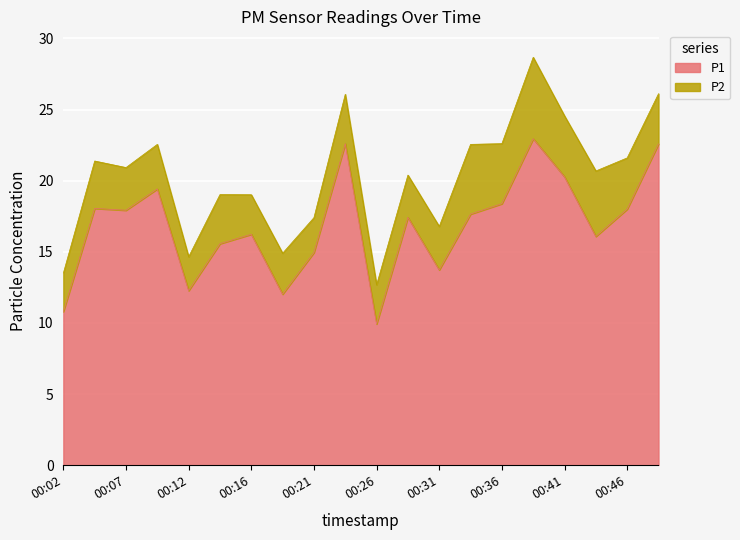

How many lines are shown in the chart?

2